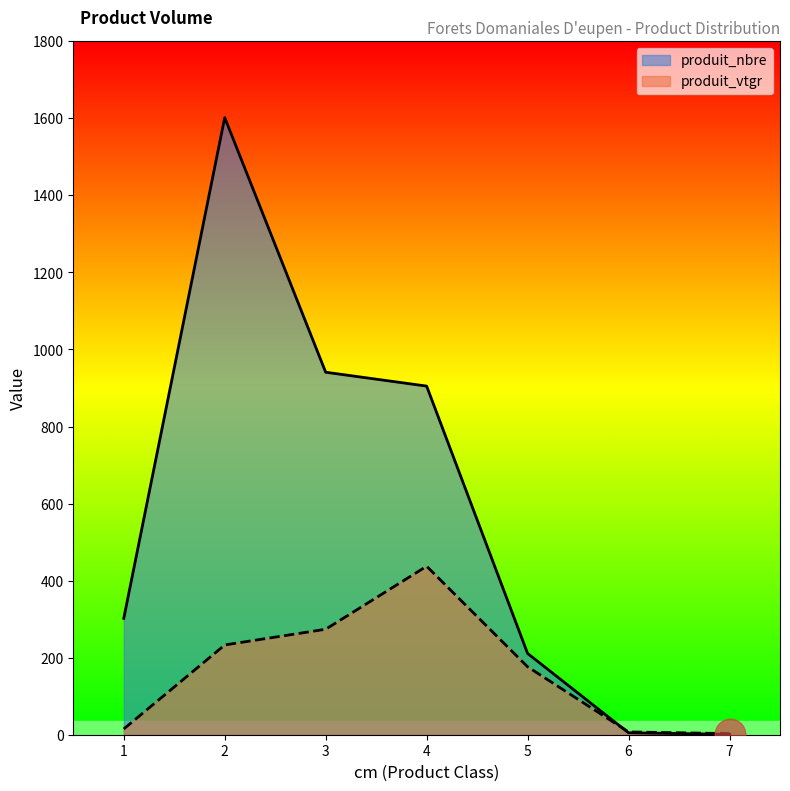

What is the value of the produit_nbre point at the 1st from the left?

302.0